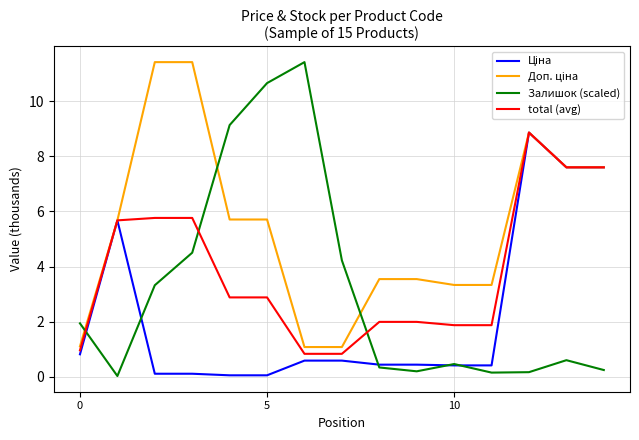

Which series has the widest spread of values?

Залишок (scaled)